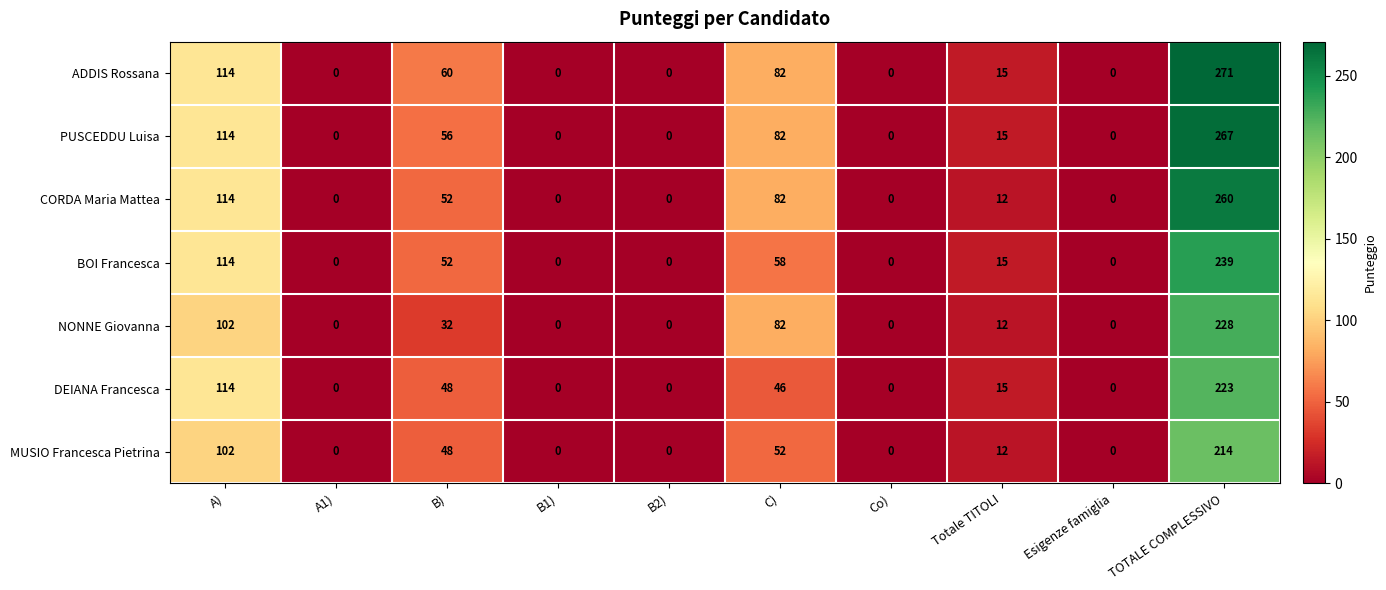

List the series in order of their peak value, lowest first.

MUSIO Francesca Pietrina, DEIANA Francesca, NONNE Giovanna, BOI Francesca, CORDA Maria Mattea, PUSCEDDU Luisa, ADDIS Rossana